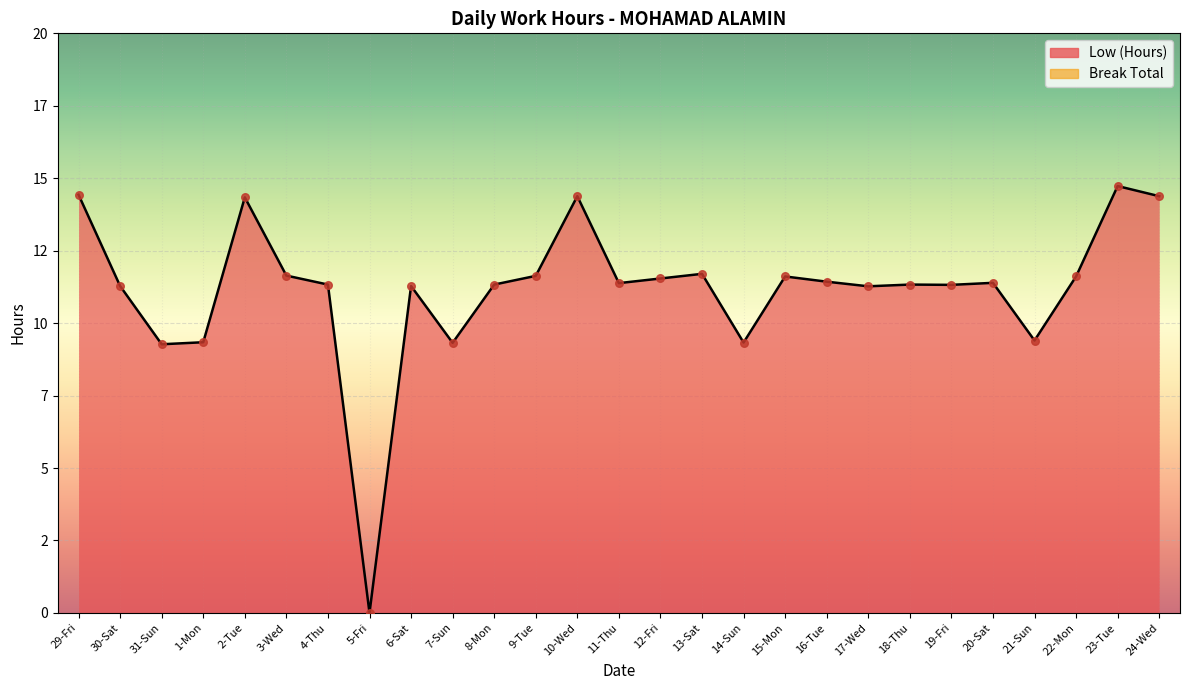

Which has a higher value, 31-Sun or 8-Mon?

8-Mon